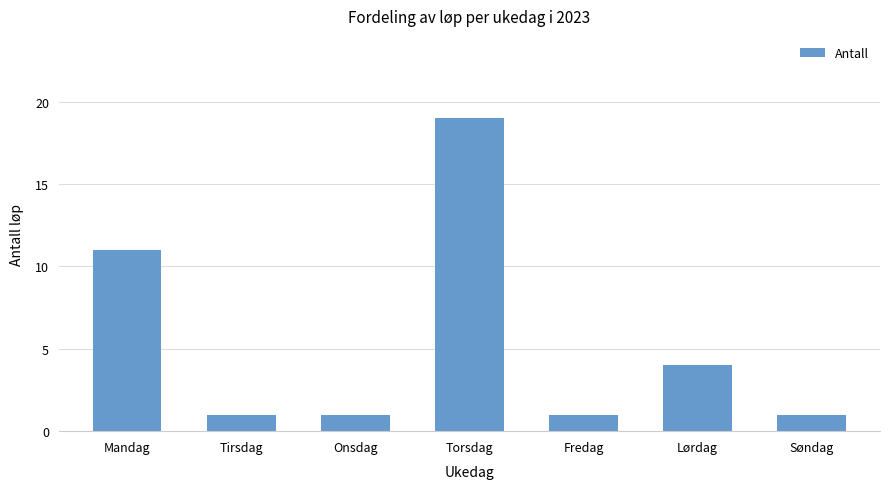

Between Torsdag and Onsdag, which is larger?

Torsdag